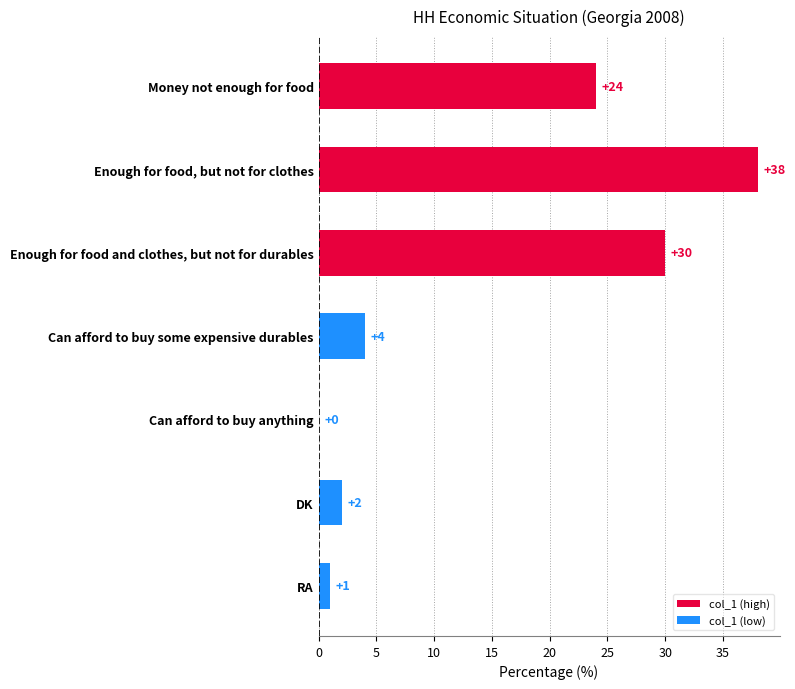

The chart shows a value of 2 at DK. True or false?

True